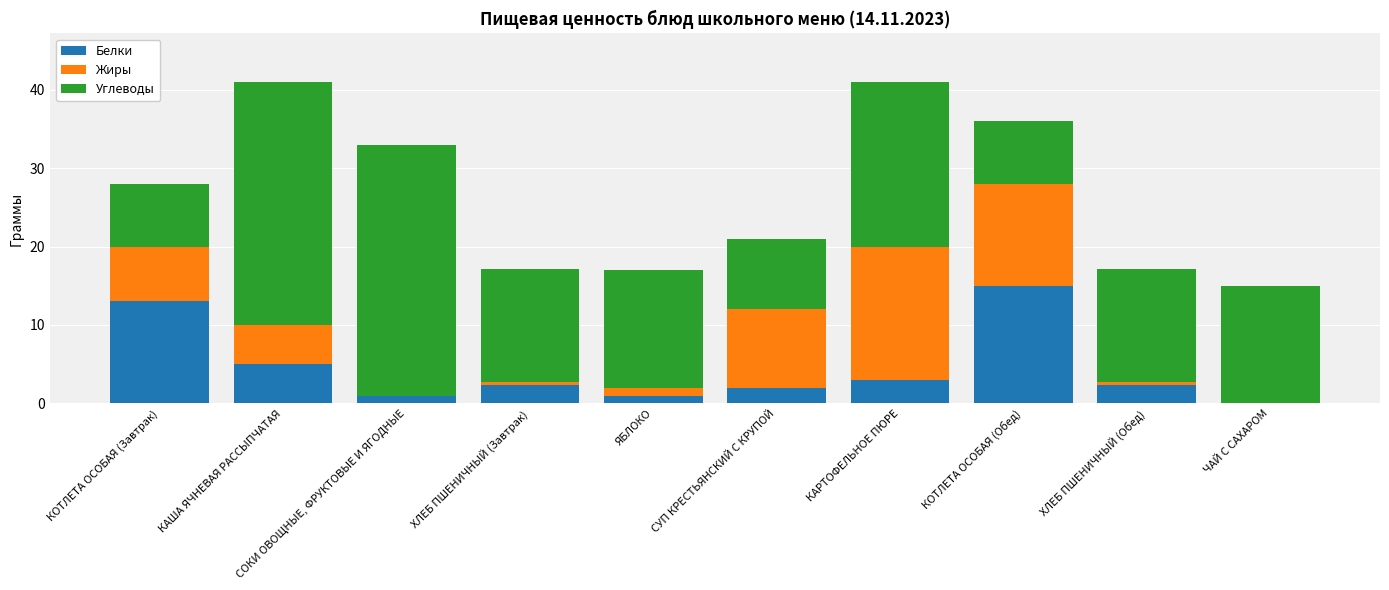

What is the highest value of the Белки series?

15.0